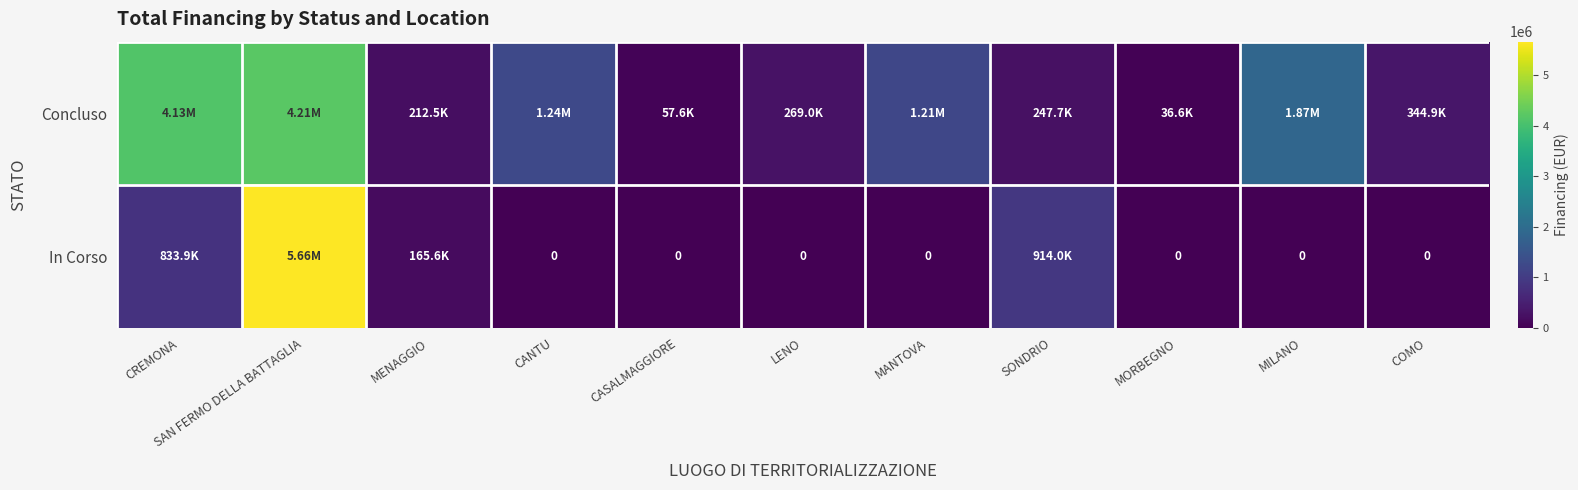

The Concluso series shows 141059.5 at LENO. True or false?

False